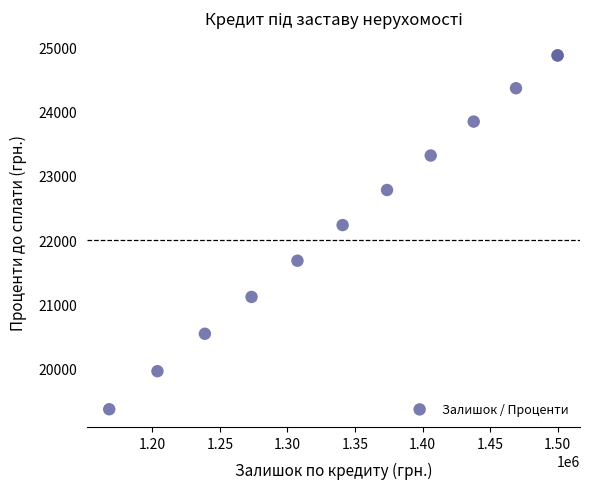

What Y value in the scatter plot is closest to 22122?

22235.6